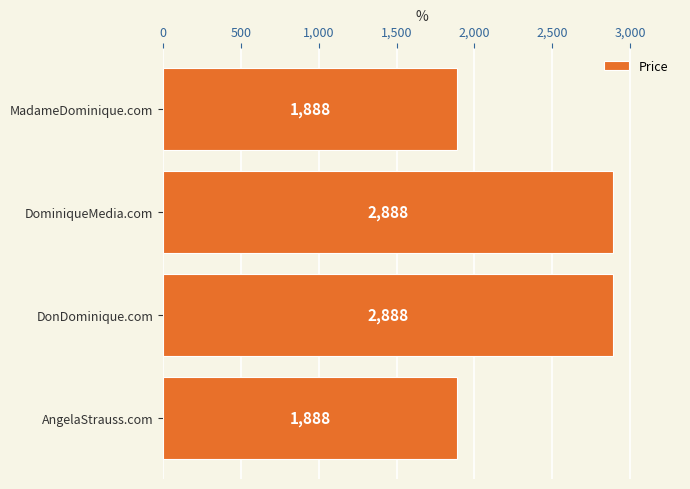

Are the bars grouped side by side (vs. stacked)?

No